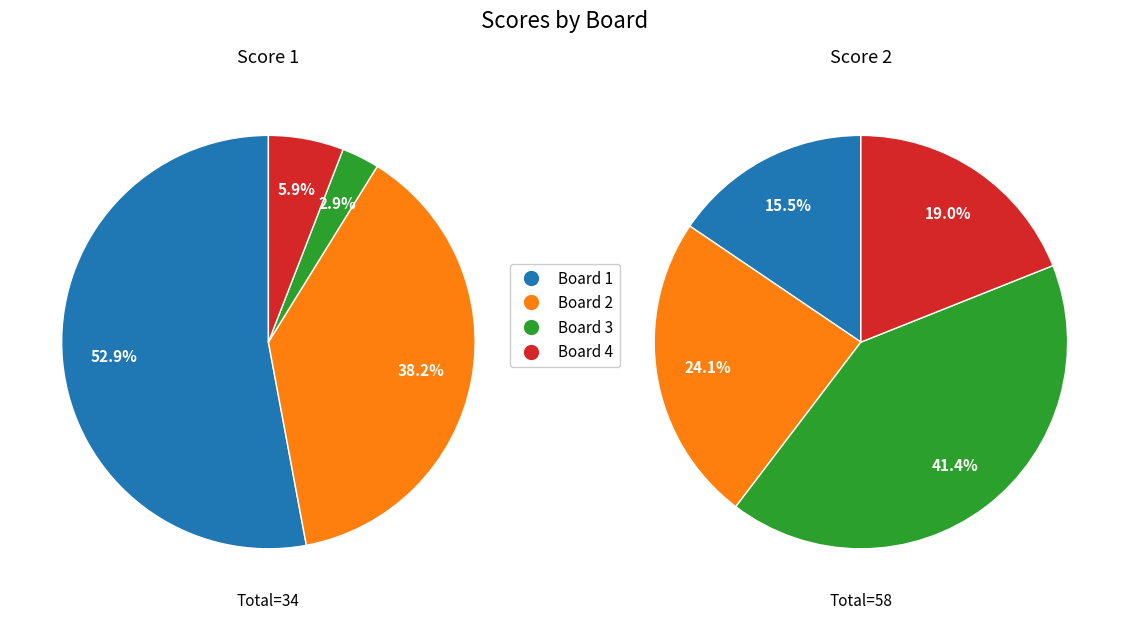

Combined, do Board 4 and Board 3 account for over 50%?

No